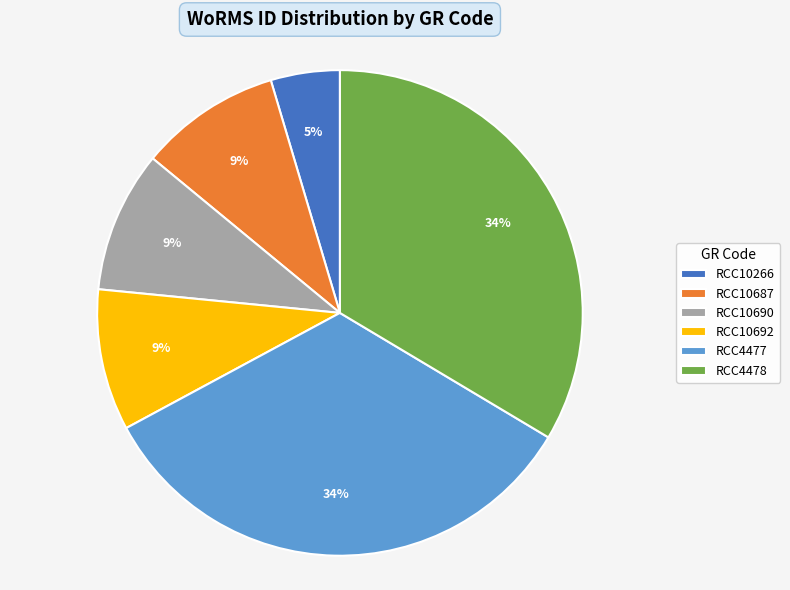

What is the smallest slice in the pie chart?

RCC10266